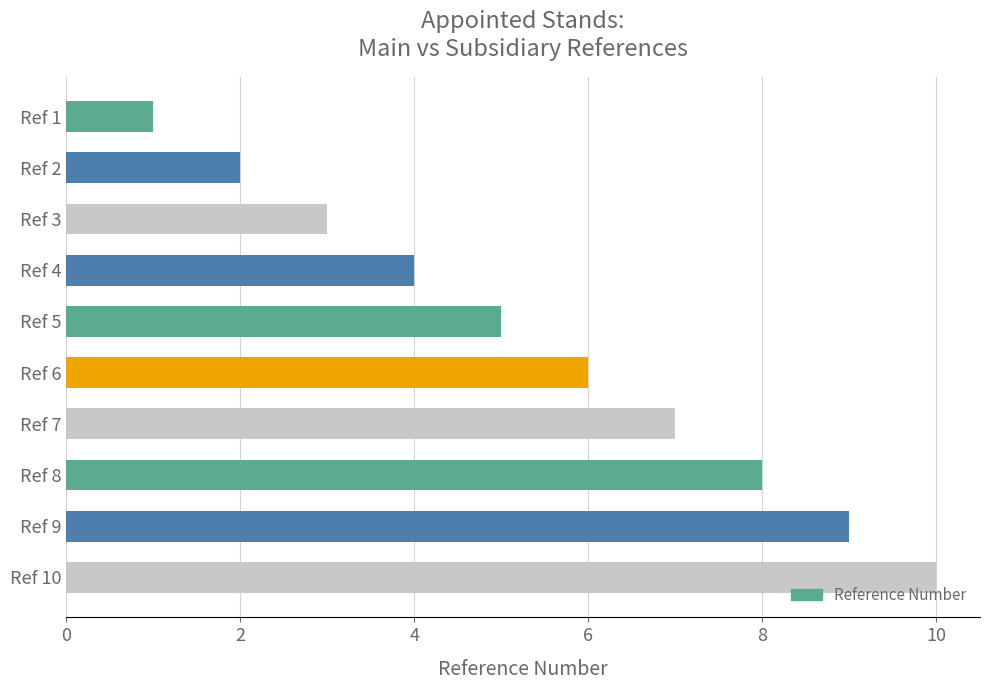

Does the chart contain stacked bars?

No